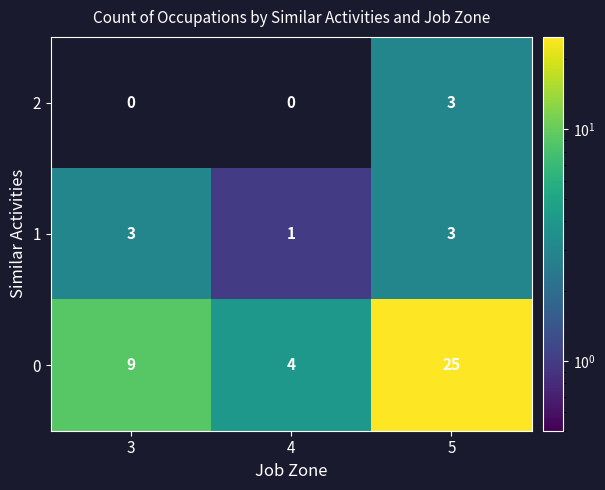

Read the 0 value at 5.

25